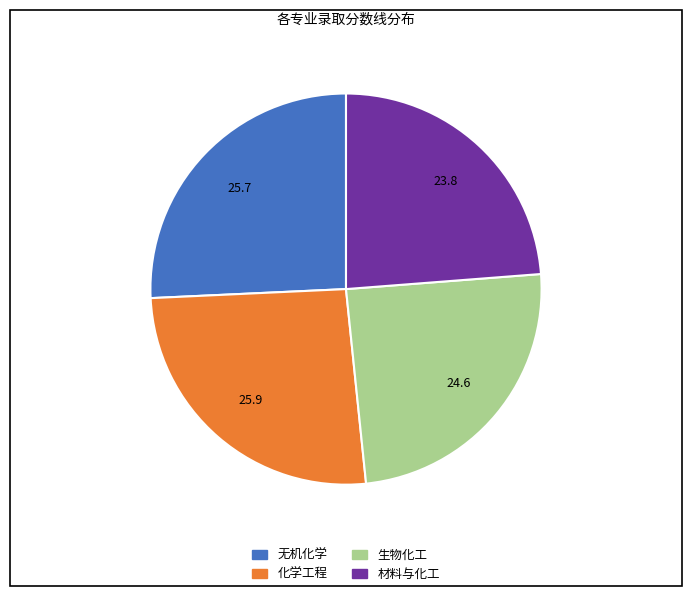

Between 生物化工 and 无机化学, which is larger?

无机化学